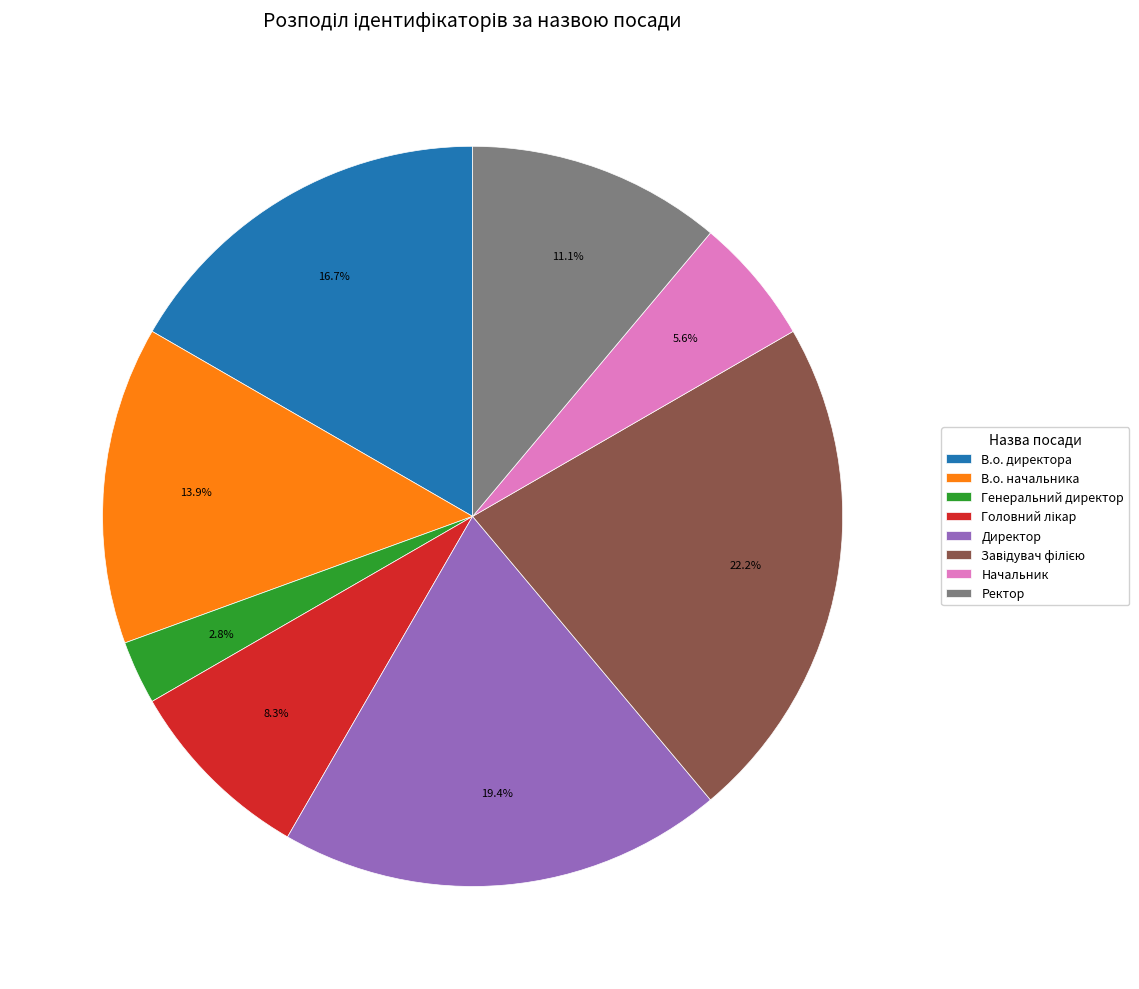

Does В.о. директора account for over 50% of the chart?

No